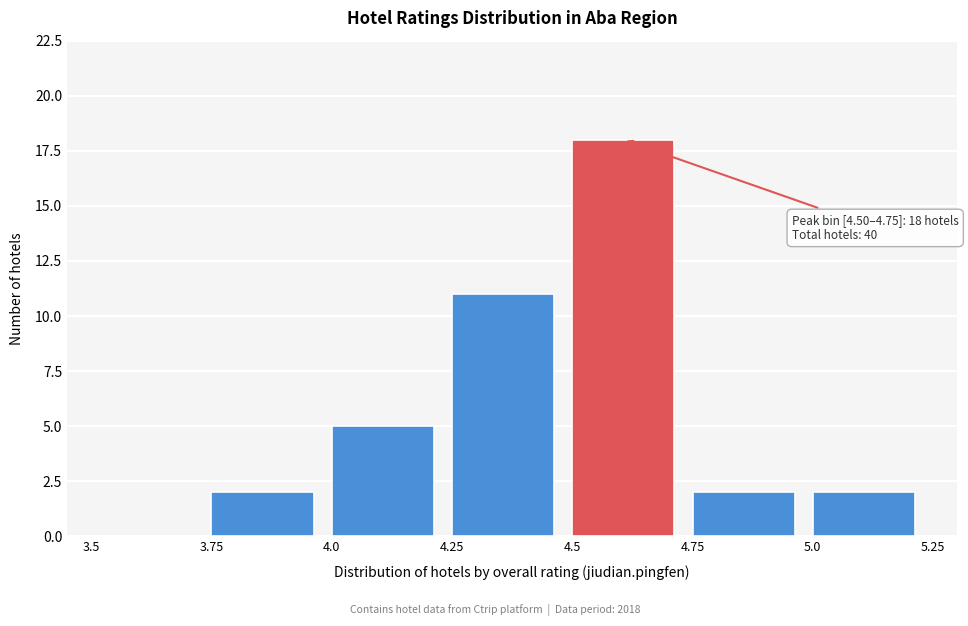

Over which range of the x-axis is the bar tallest?

4.5 to 4.75